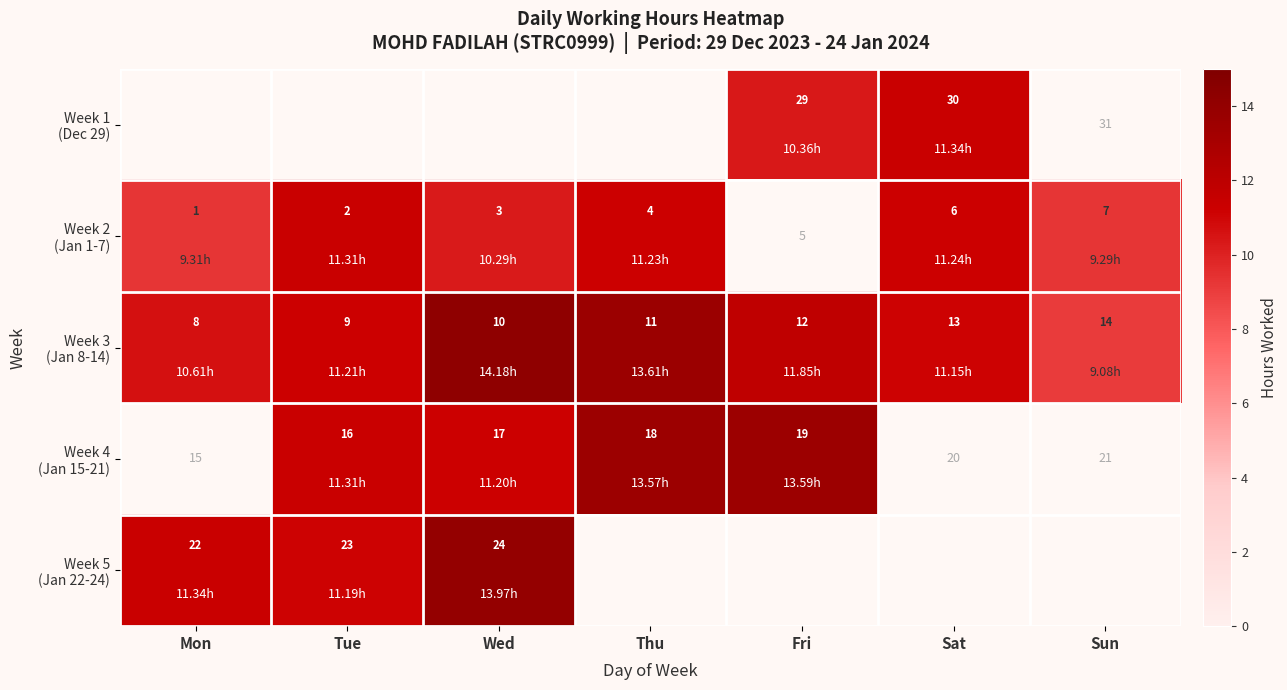

At which label is Week 3 (Jan 8-14) closest to 11?

Sat